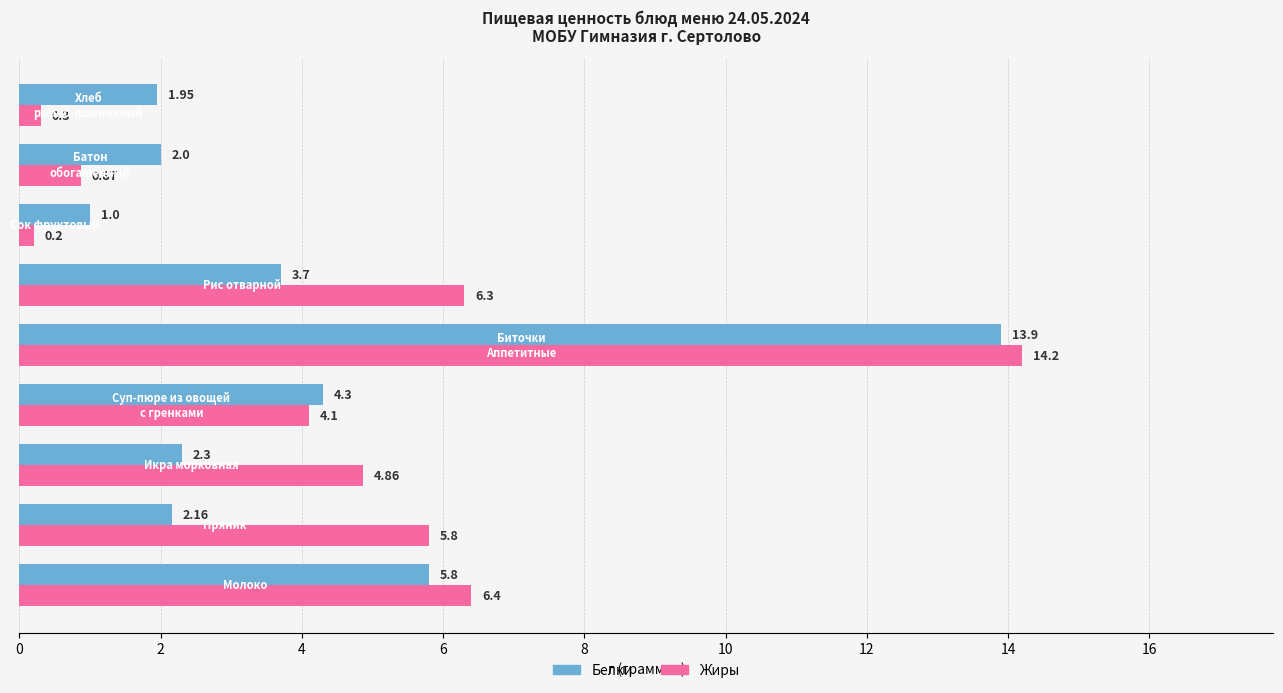

What is the difference between the maximum and minimum values in the Белки series?

12.9